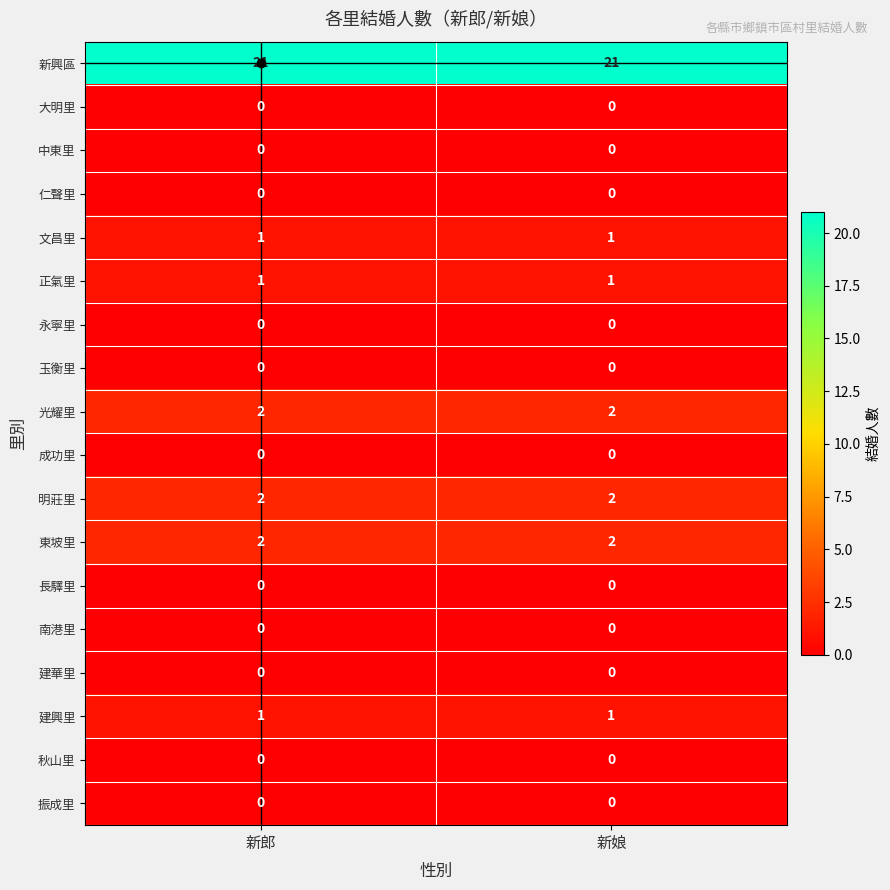

What is the difference between the highest and lowest values at 新郎?

21